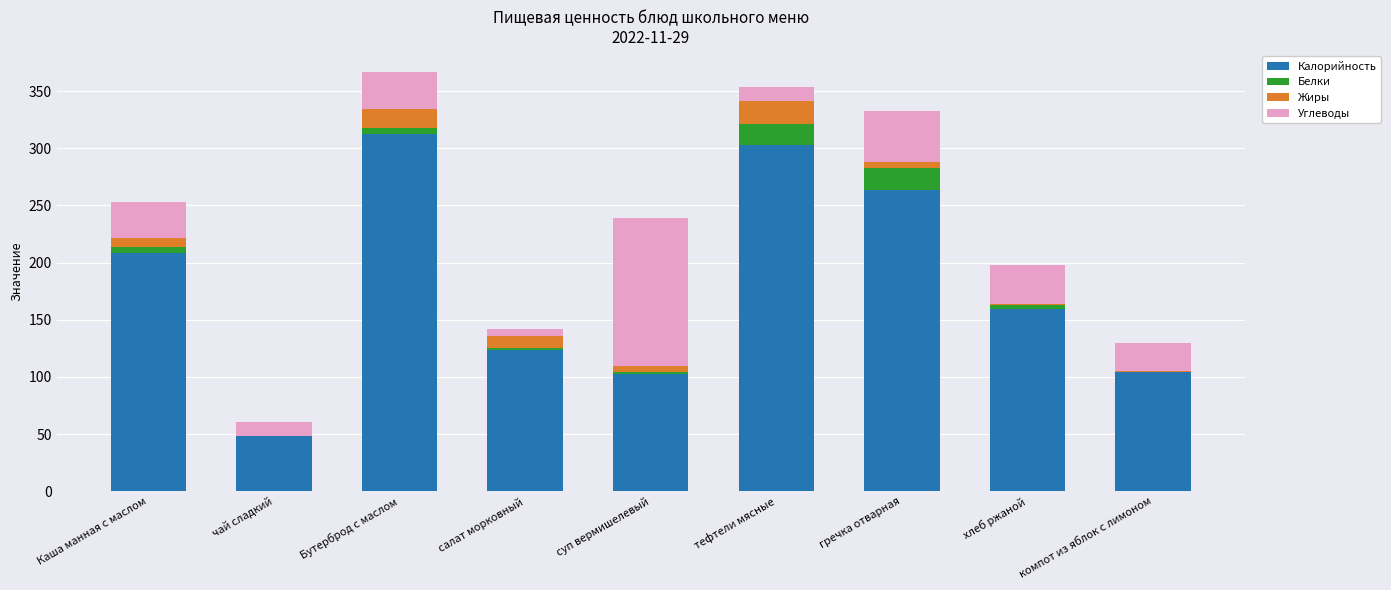

What is the sum of all Калорийность values?

1625.4